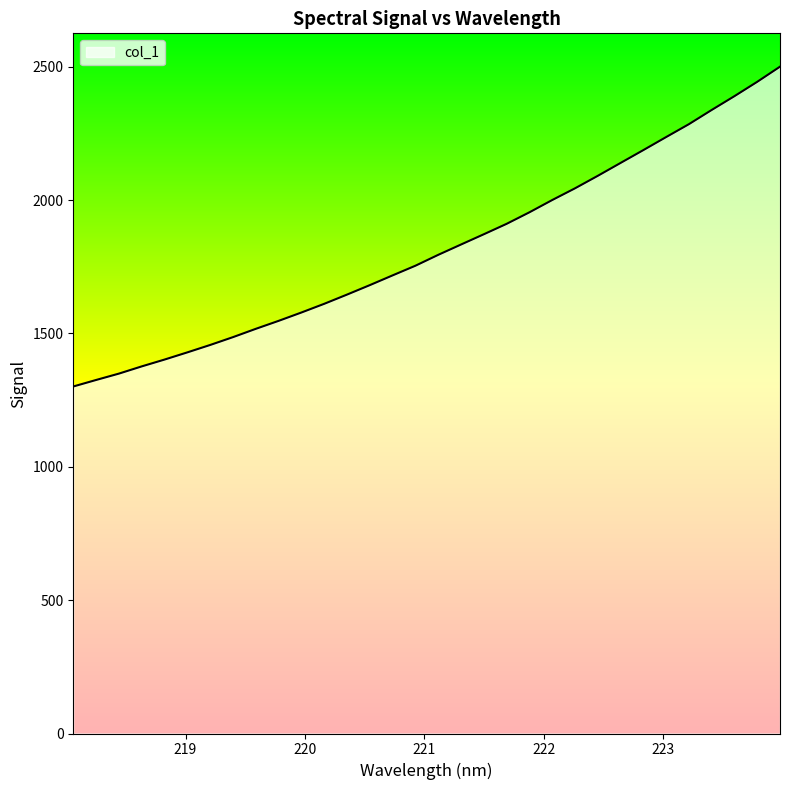

True or false: there are more than 1 points higher than both neighbors.

False